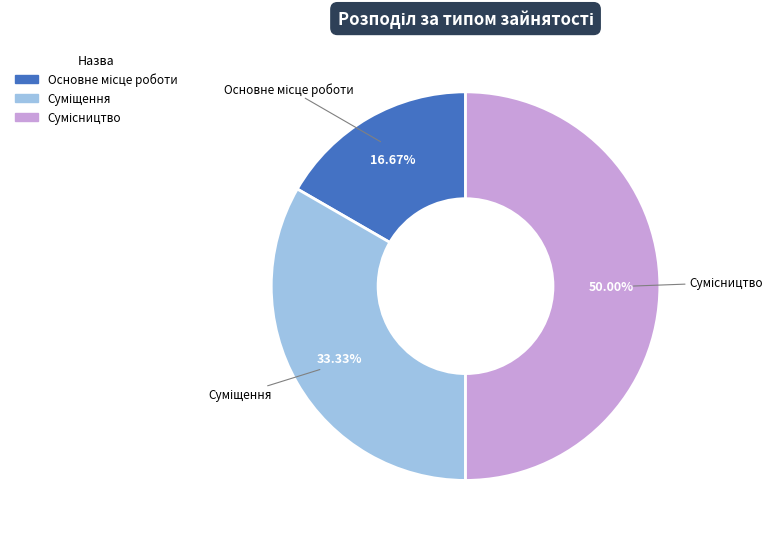

The Сумісництво slice represents 50% of the pie. True or false?

True